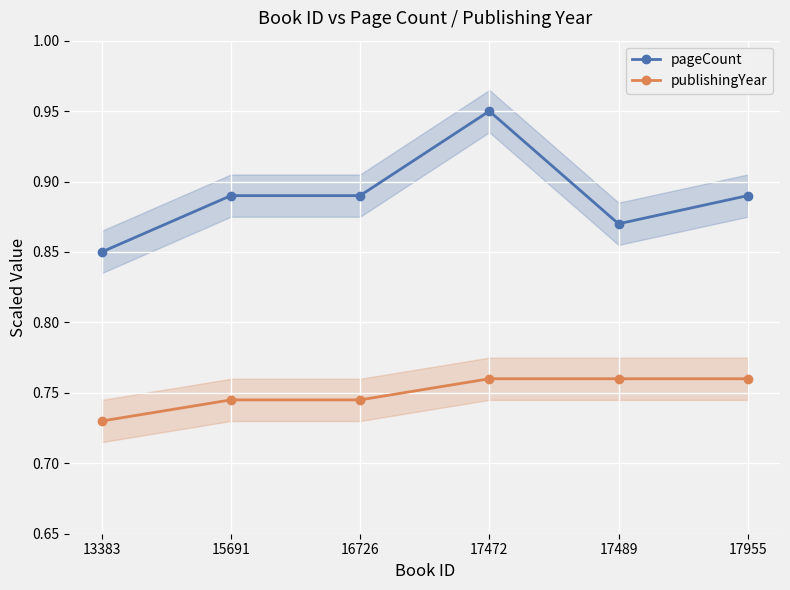

The publishingYear series shows 0.7 at 13383. True or false?

True